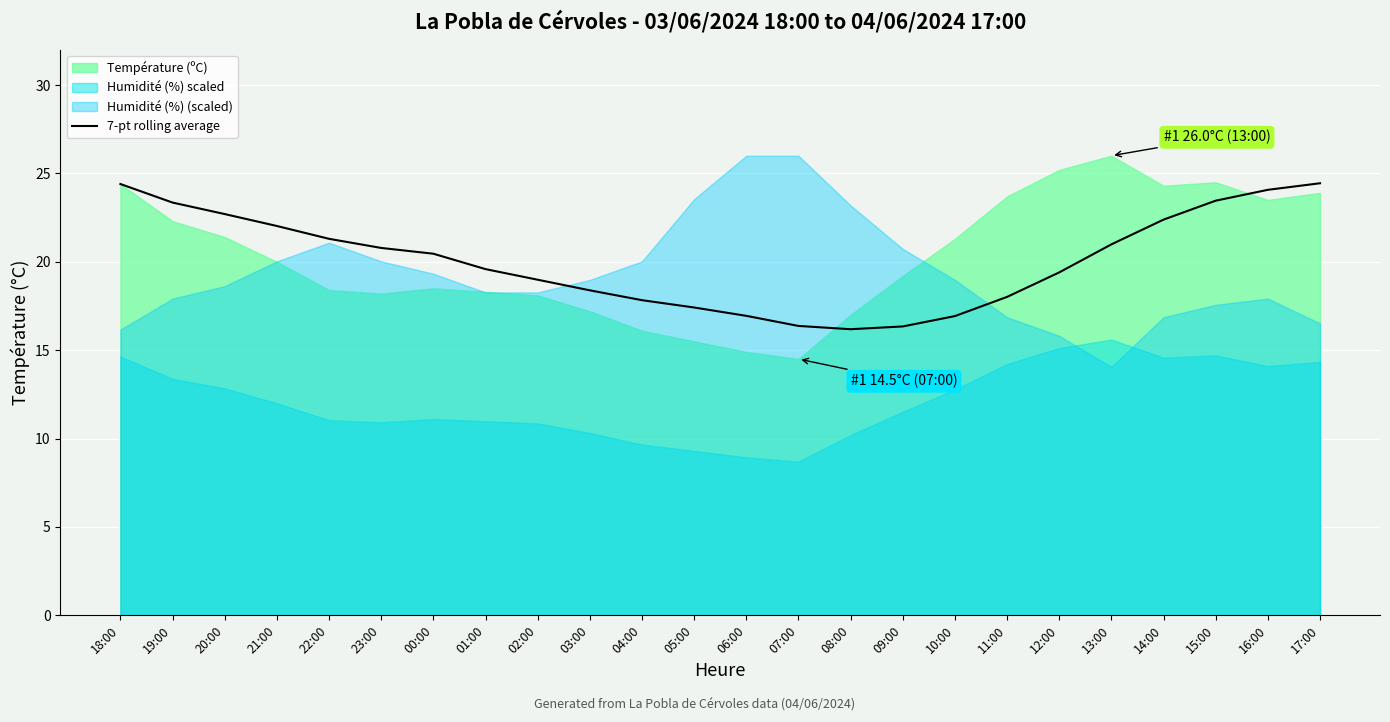

What is the highest value of the 7-pt rolling average series?

24.4